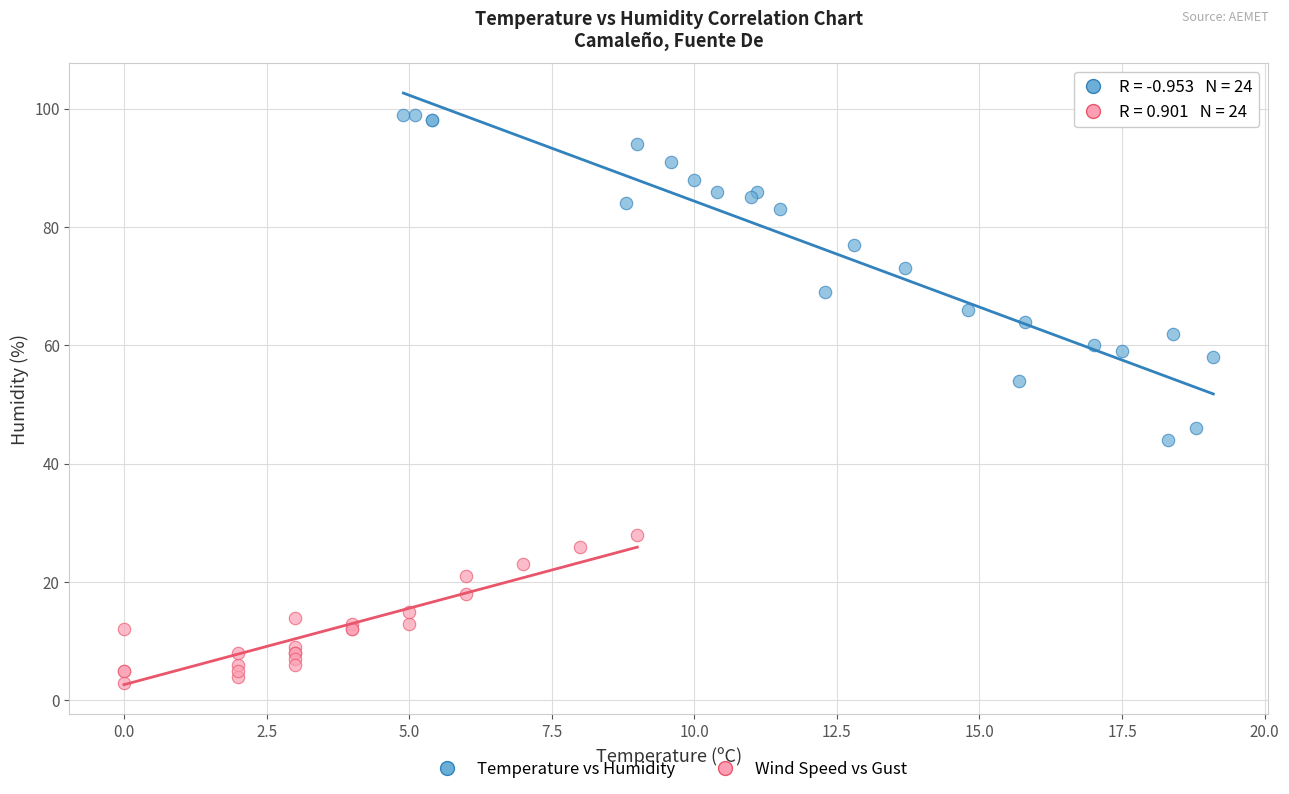

Which series has the largest Y range (max minus min)?

Temperature vs Humidity